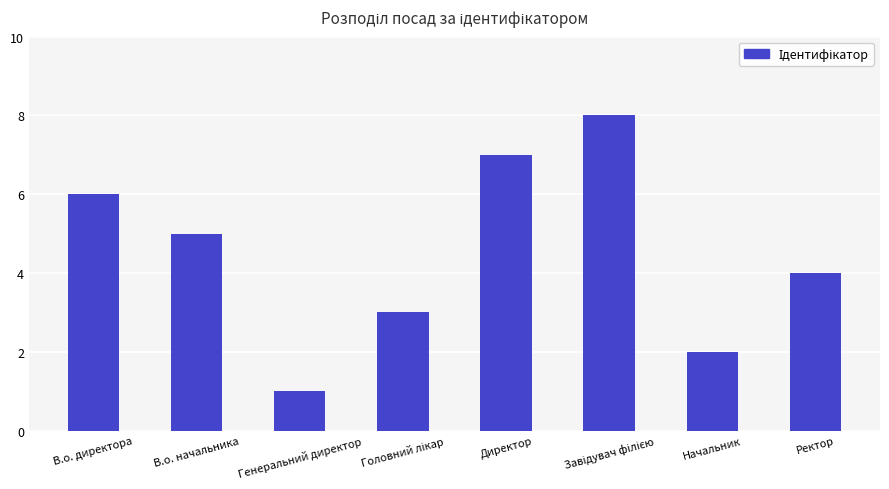

What is the minimum value shown in the chart?

1